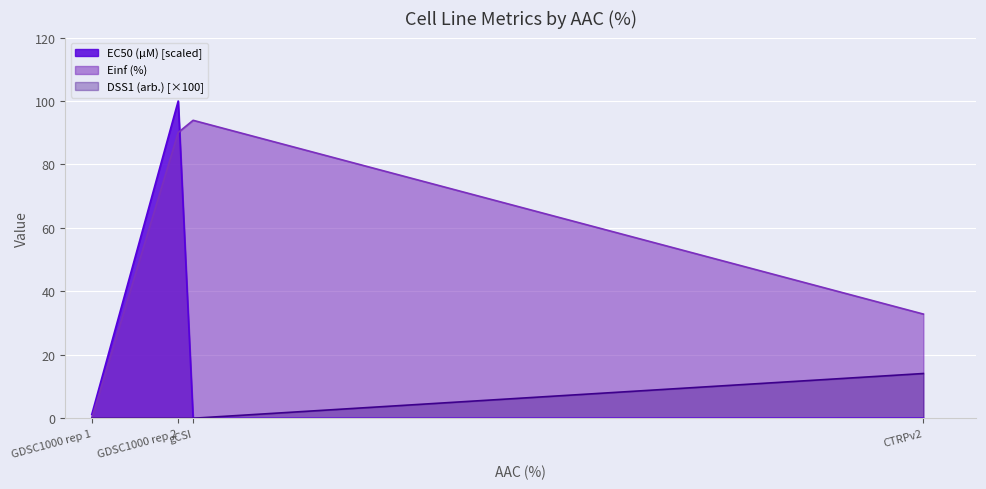

Where is the first local maximum for Einf (%)?

gCSI